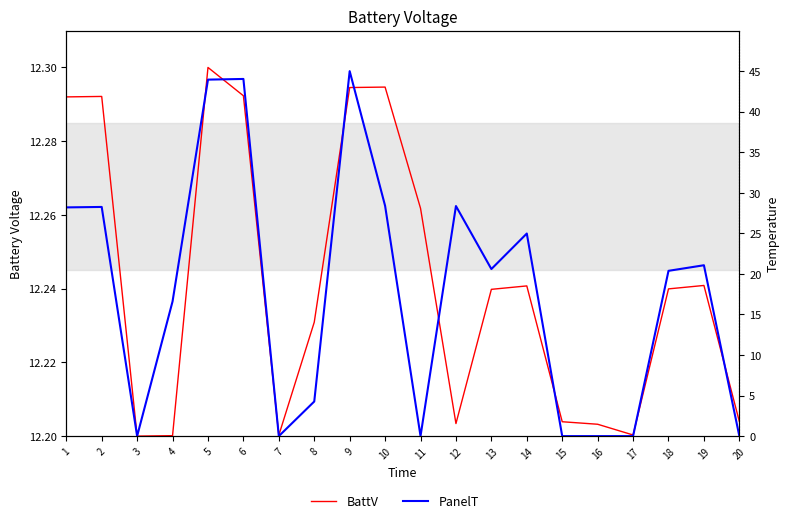

How many interior local valleys does the PanelT series have?

4